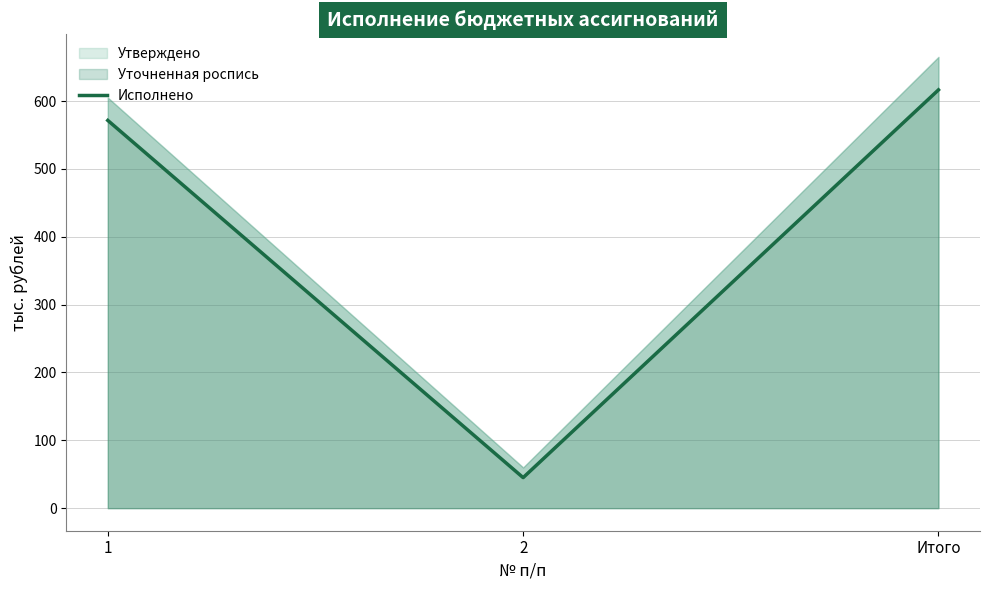

The value at Итого is 616.4. True or false?

True